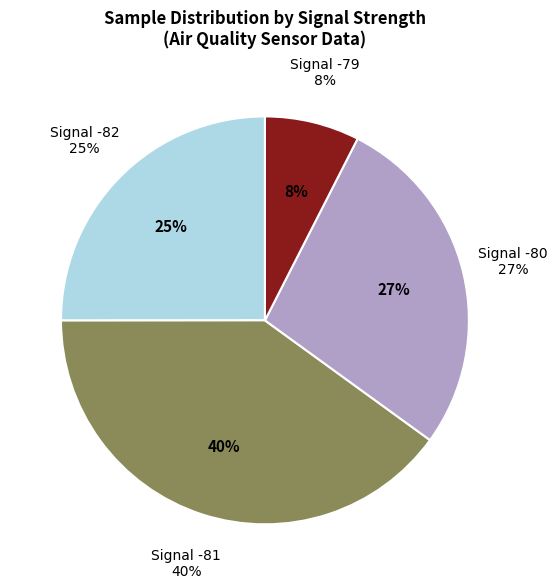

Does -82 represent more than half of the total?

No